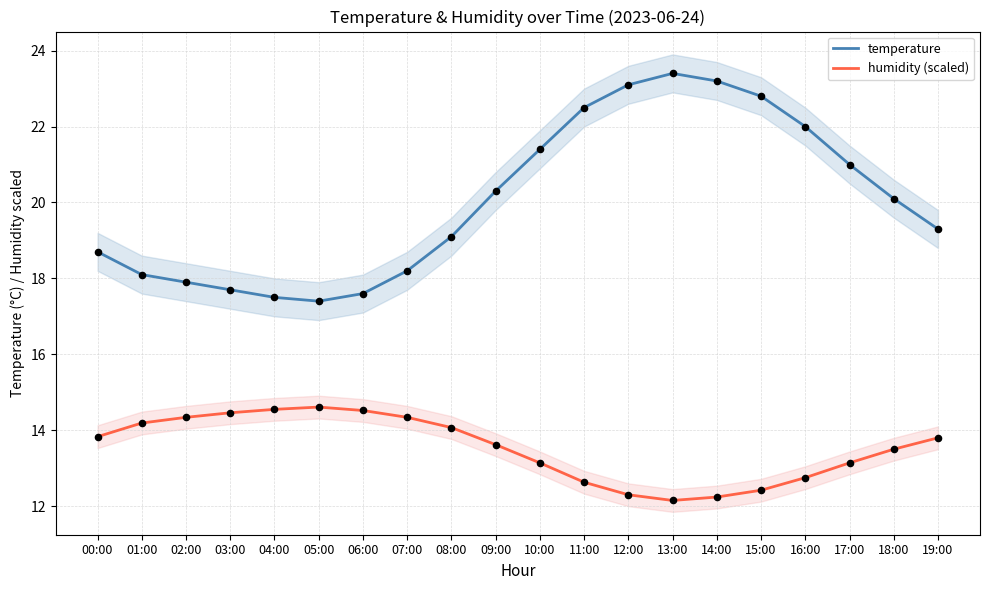

Which series reaches the minimum Y coordinate?

humidity (scaled)